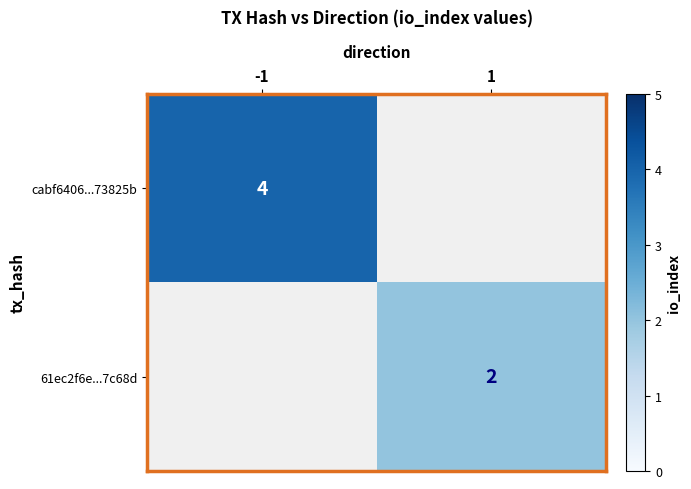

What is the greatest value displayed?

4.0